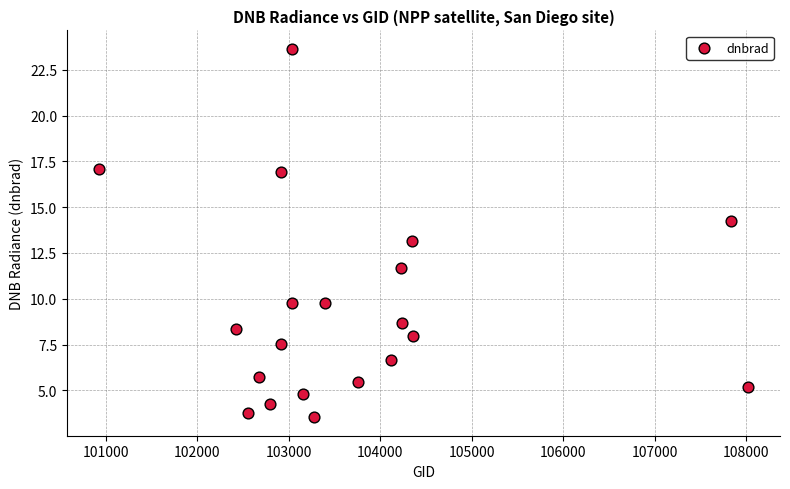

What is the range of Y values (max minus min)?

20.1